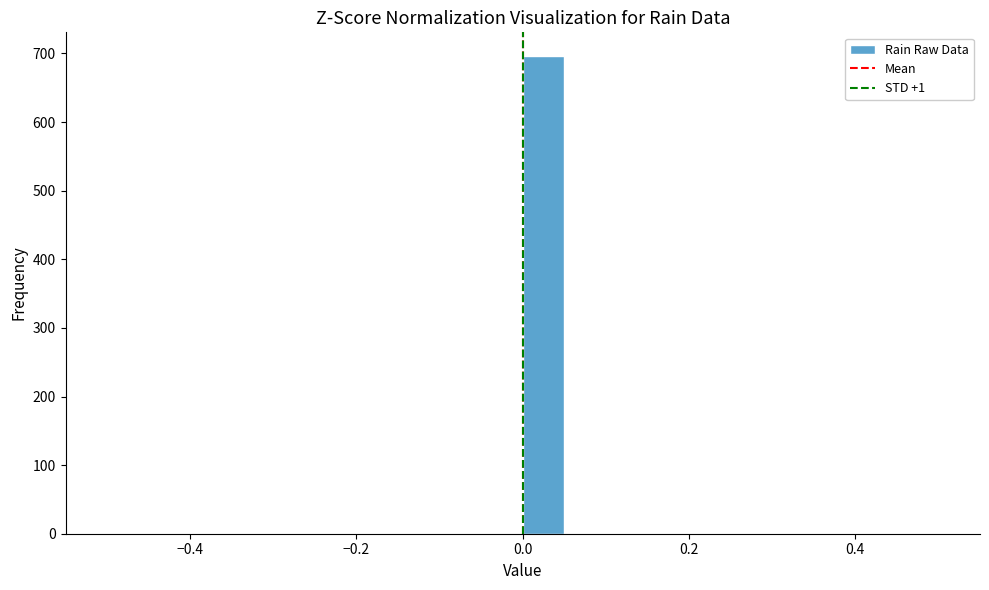

Read against the x-axis, roughly where is the centre of the tallest bar?

0.02